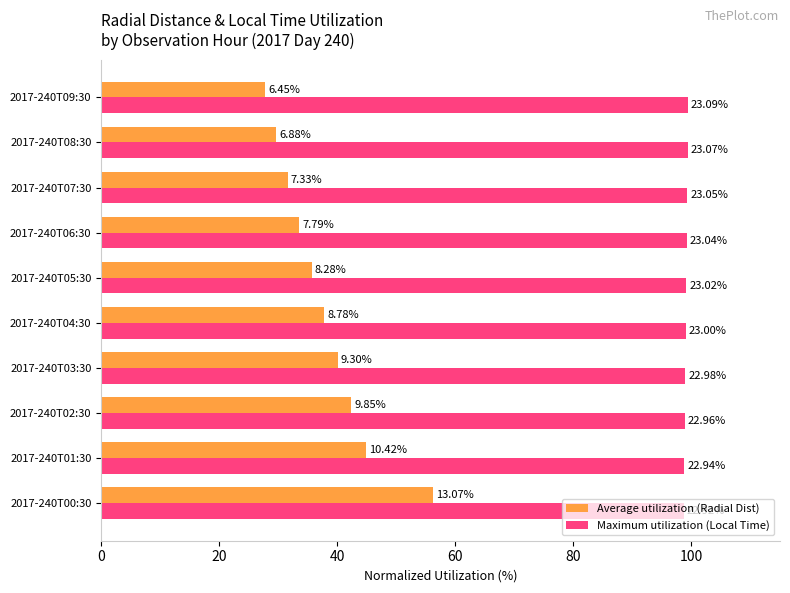

What are all the series names shown in the legend?

Average utilization (Radial Dist), Maximum utilization (Local Time)